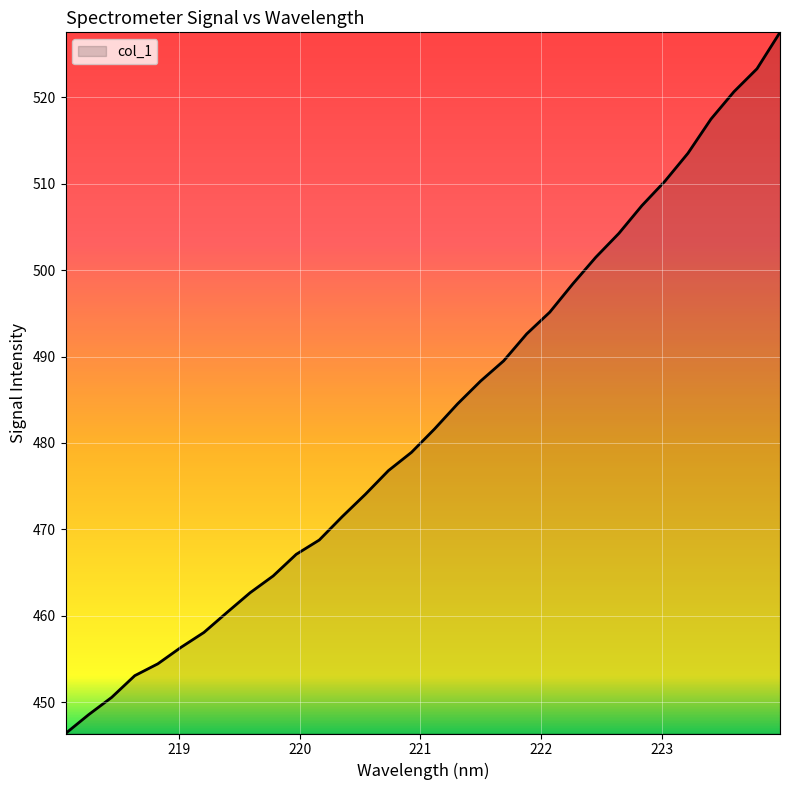

How many values are below 481?

16